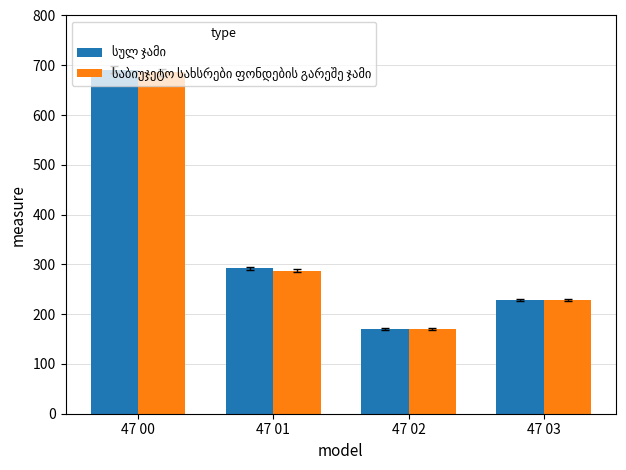

Are the bars grouped side by side (vs. stacked)?

Yes